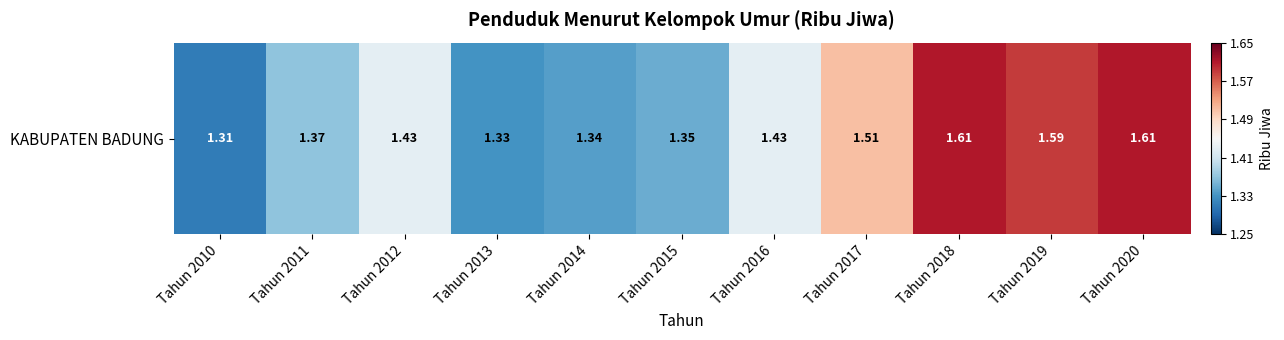

Reading left to right, what are all the values shown in this chart?

1.3	1.4	1.4	1.3	1.3	1.4	1.4	1.5	1.6	1.6	1.6